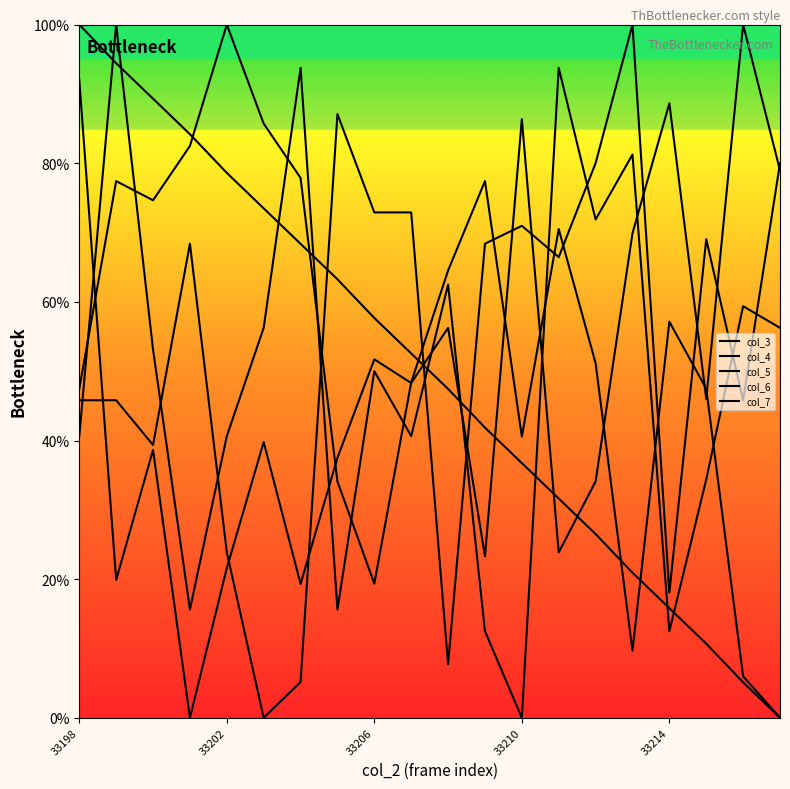

Does the chart have visible grid lines?

No